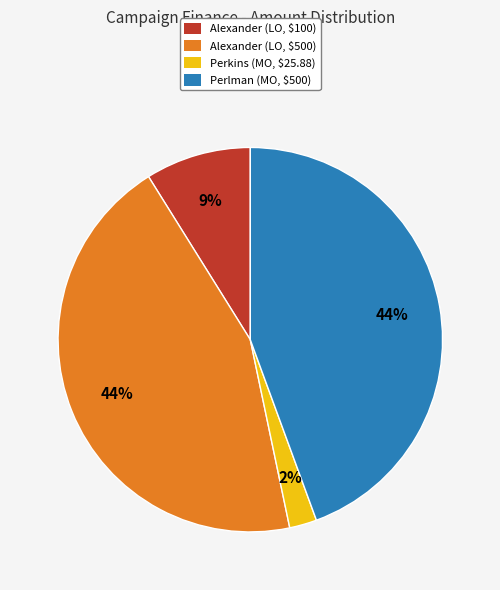

Is there a majority slice in this chart?

No